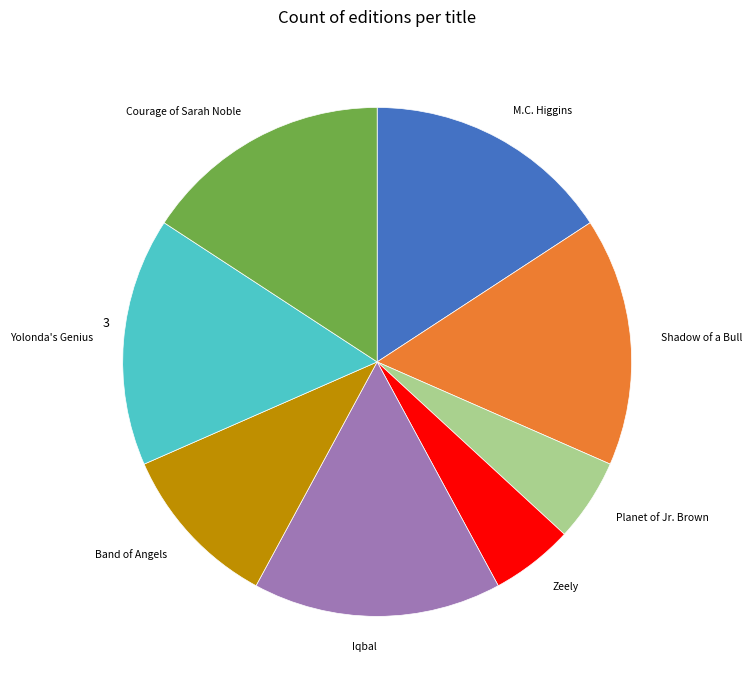

Does Shadow of a Bull account for over 50% of the chart?

No